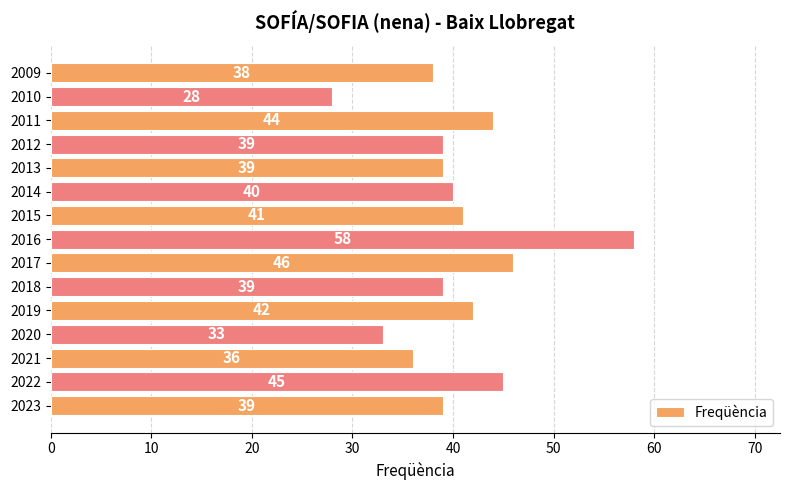

At which label is the value closest to 43?

2019